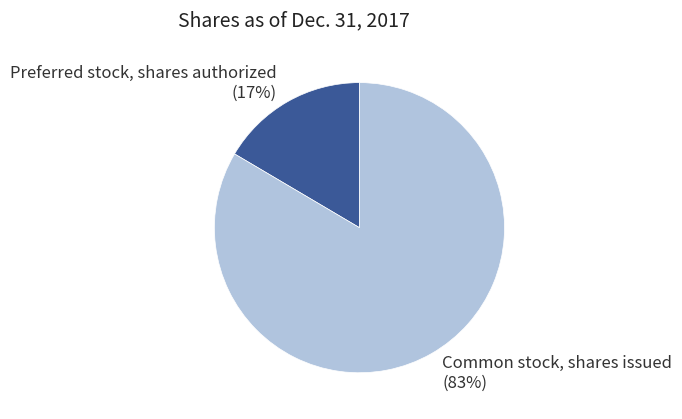

Which has a higher value, Preferred stock, shares authorized or Common stock, shares issued?

Common stock, shares issued